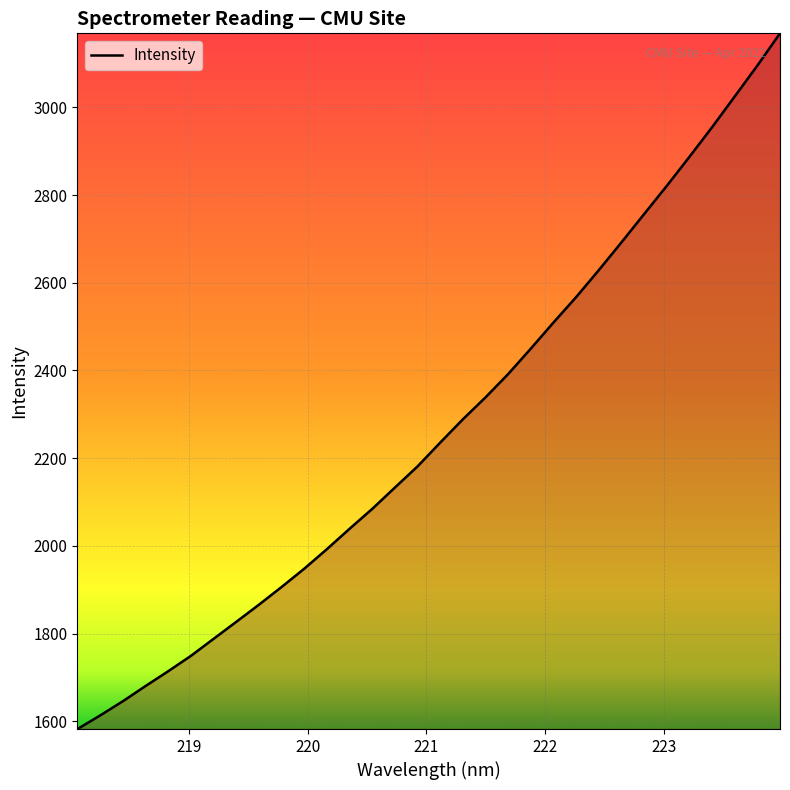

What is the difference between the maximum and minimum values?

1586.3